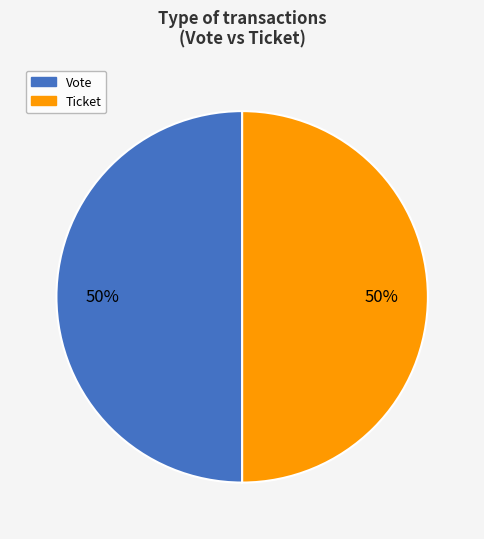

Do Ticket and Vote together represent more than half of the pie?

Yes